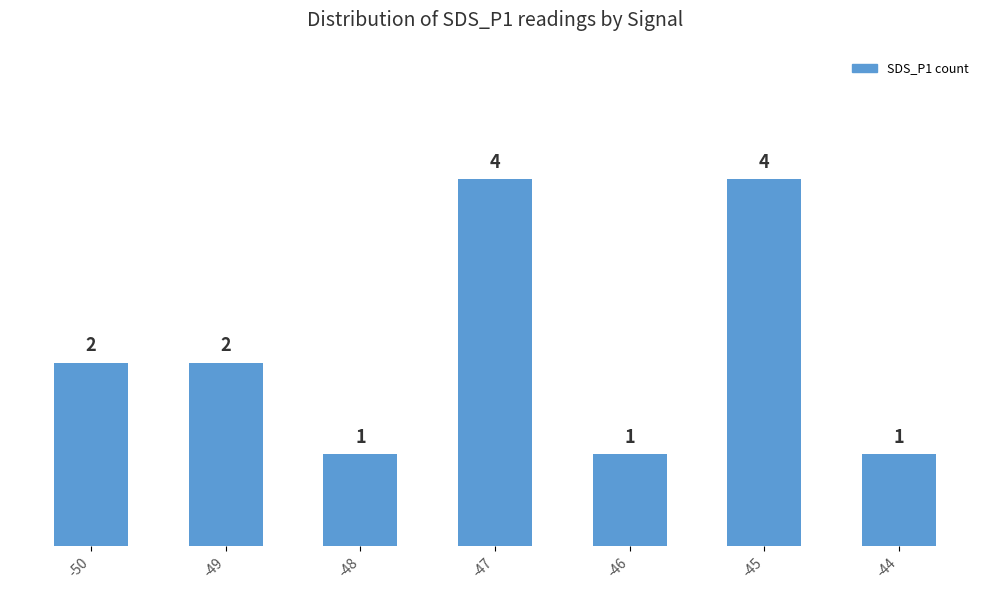

What is the greatest value displayed?

4